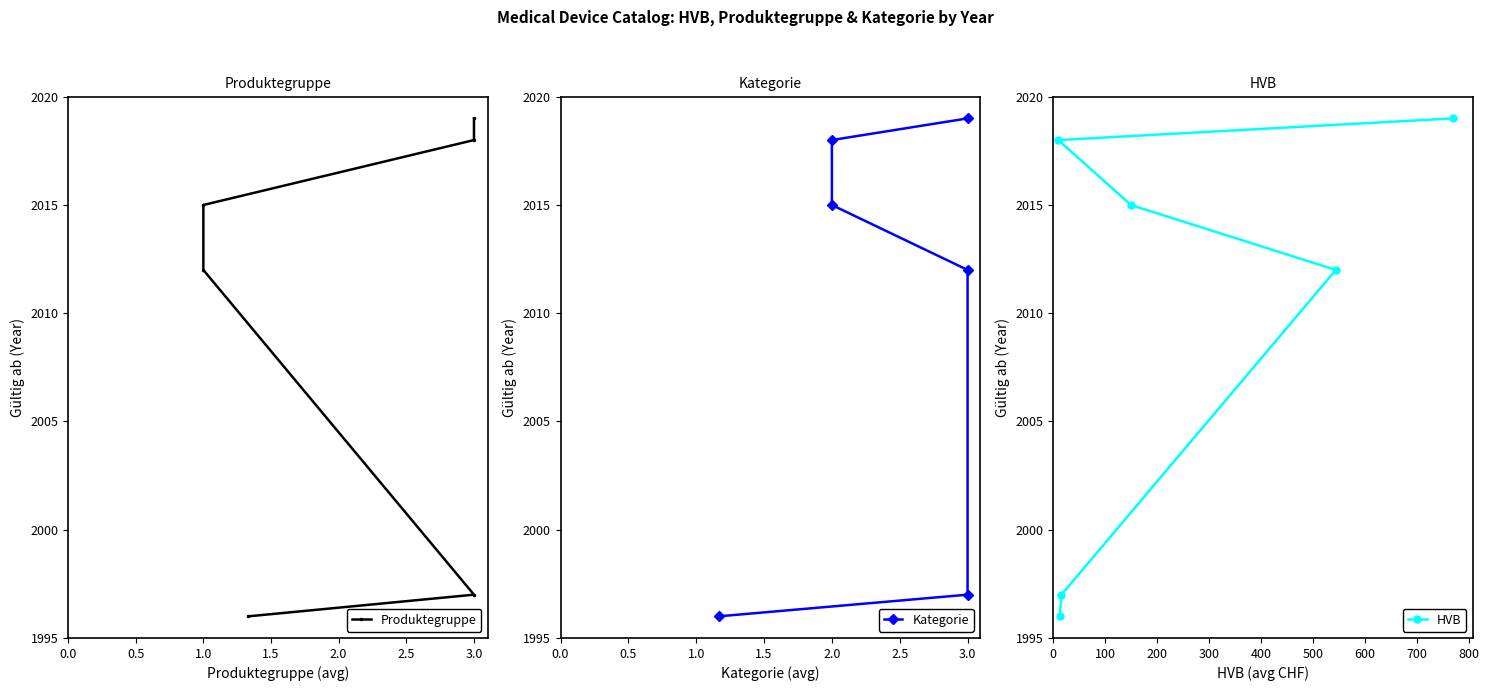

What is the value of the HVB point at the 1st from the left?

2018